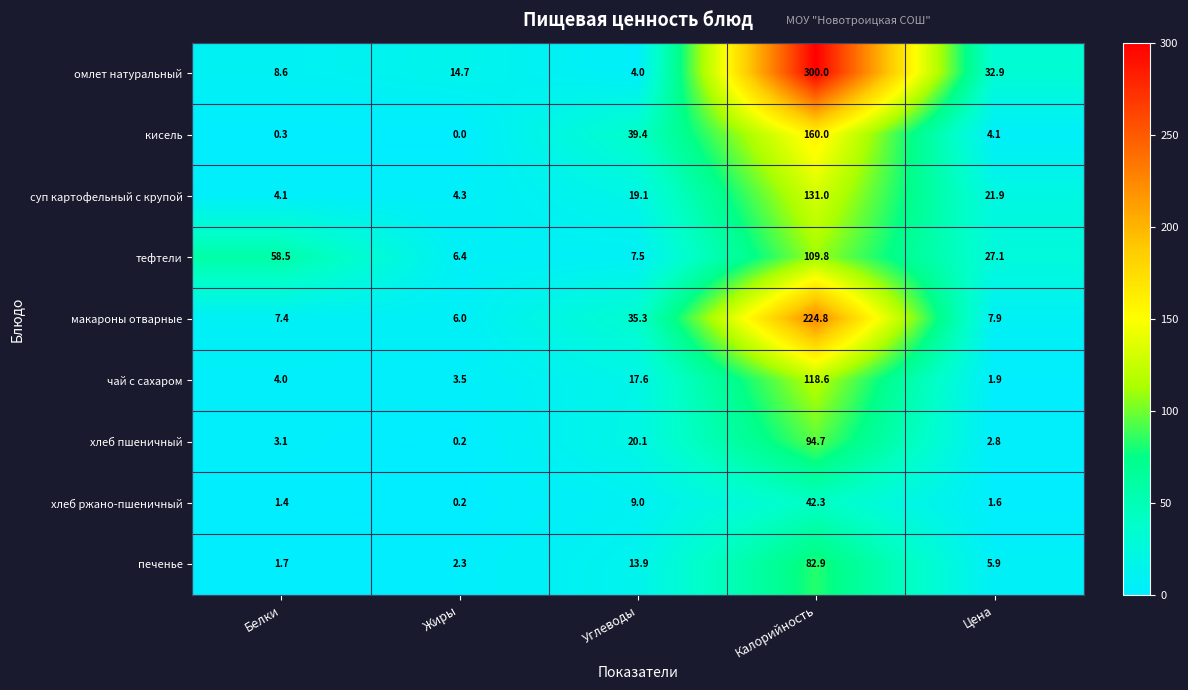

What is the difference between the maximum and minimum values in the кисель series?

160.0